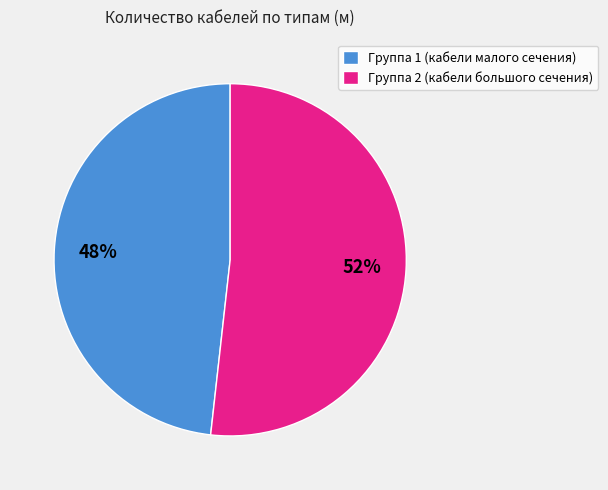

Is there a majority slice in this chart?

Yes